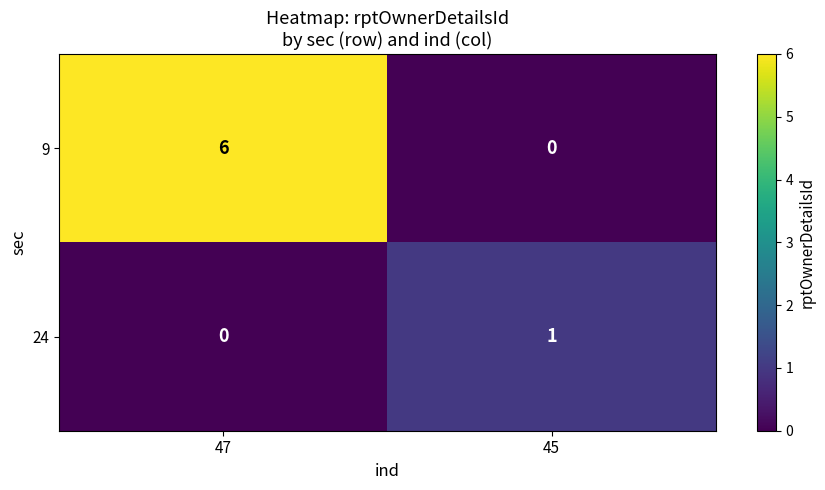

What is the difference between the highest and lowest values at 45?

1